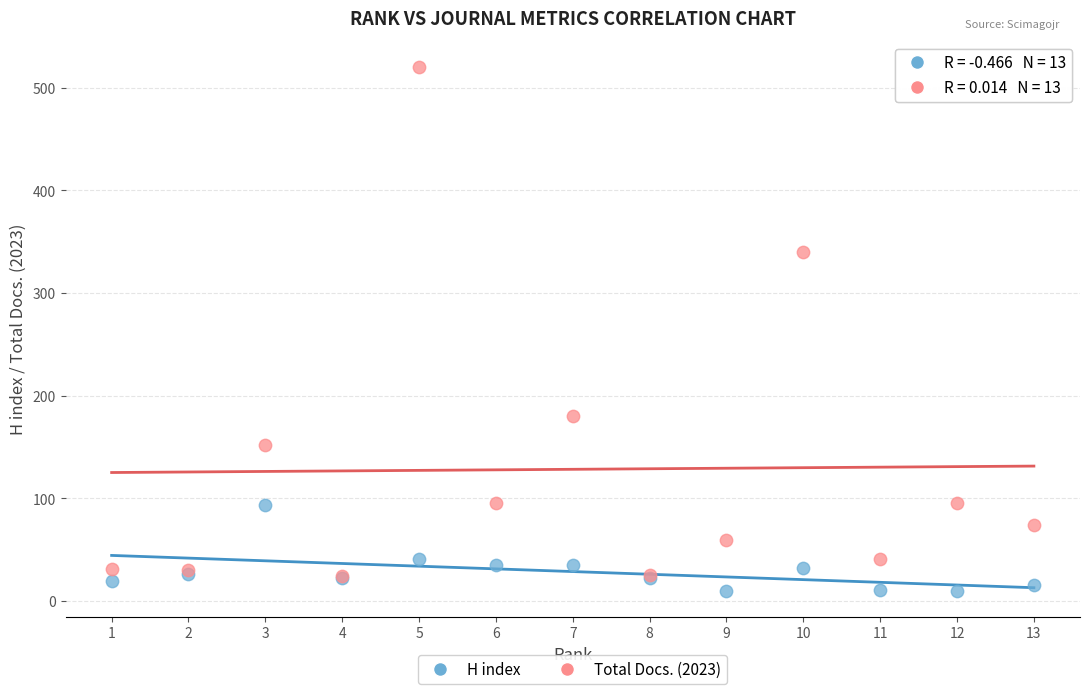

Across all series, what Y value is closest to 265?

340